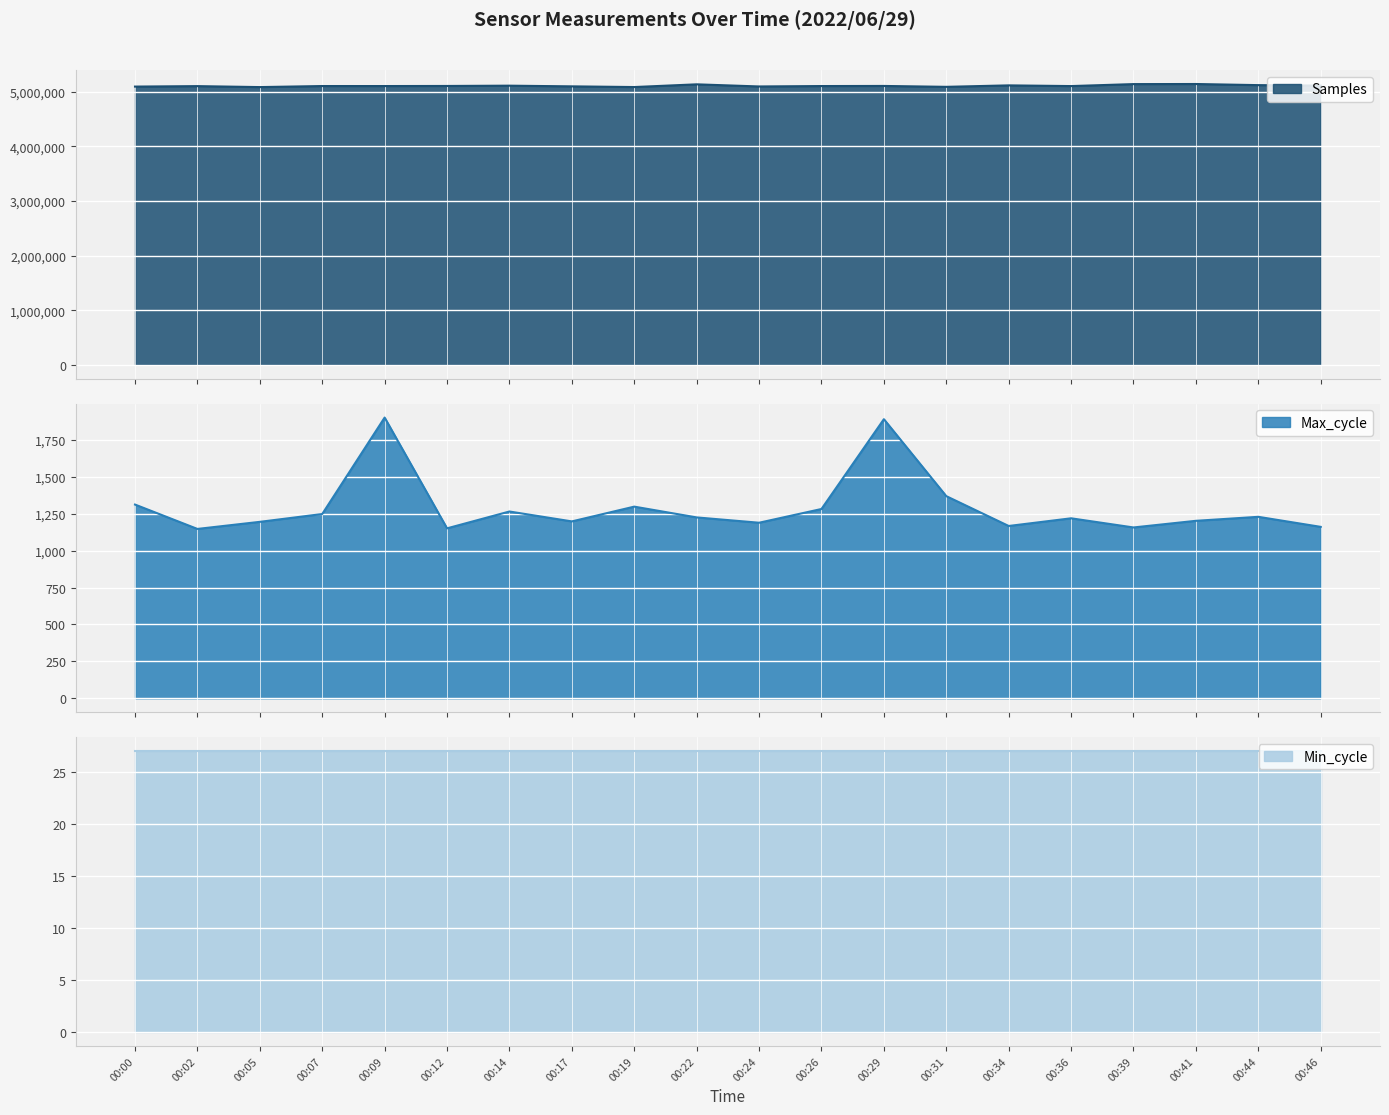

What is the difference between the Samples values at 00:41 and 00:19?

55630